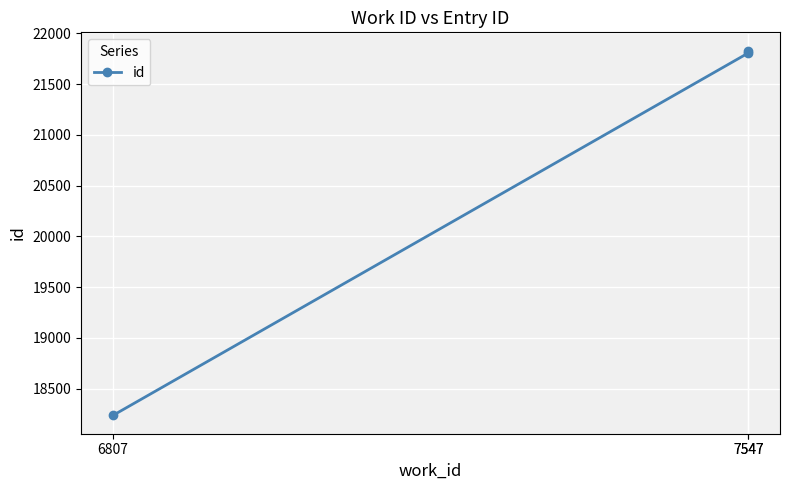

Rank the categories by value from highest to lowest.

7547, 7547, 6807